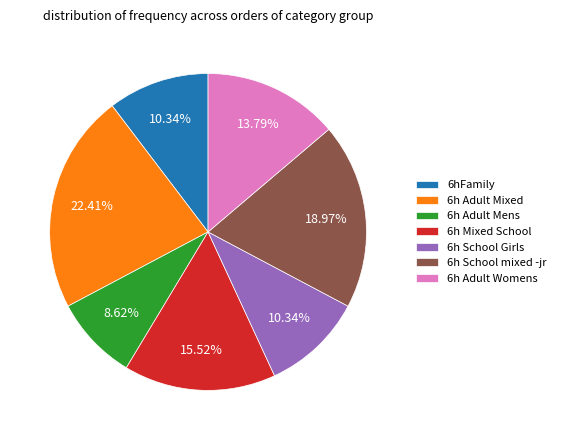

Is it true that 6h Adult Mixed is 33% of the pie?

False